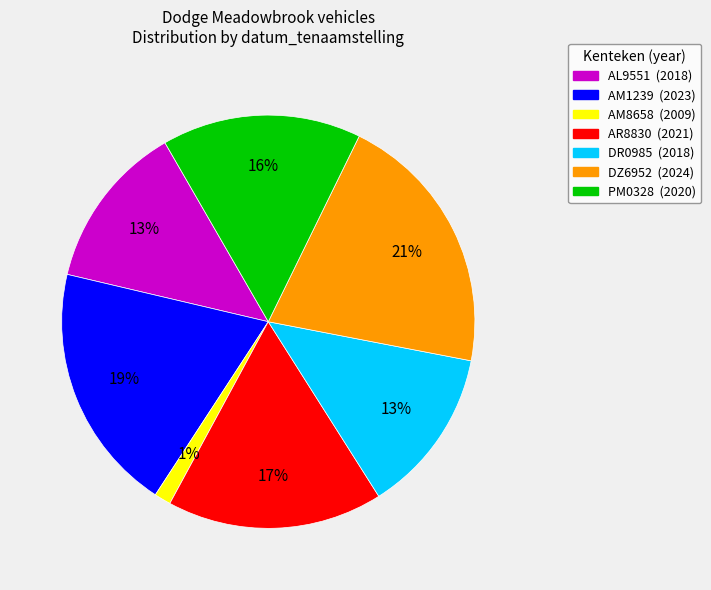

Does any single category account for the majority?

No